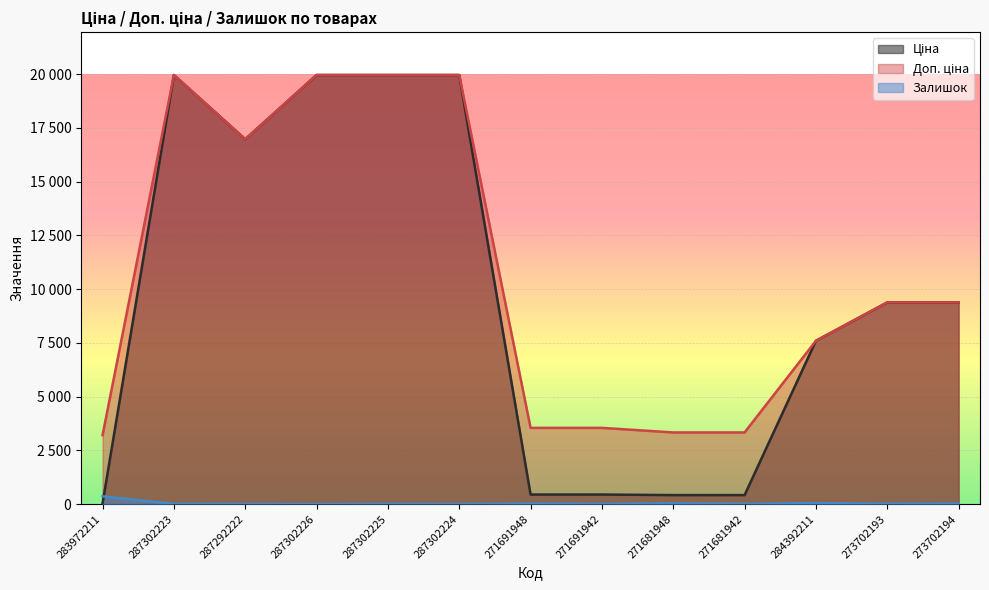

What is the value of the Доп. ціна point at the 4th from the left?

19964.2